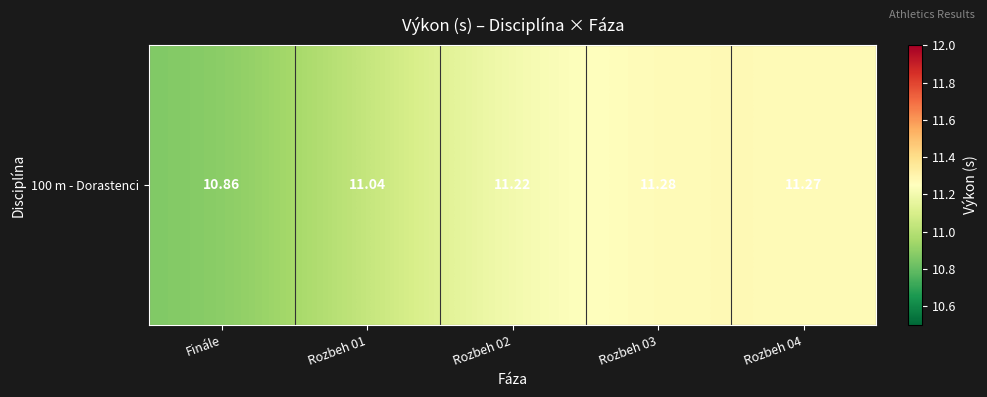

Is it true that the value at Rozbeh 04 is 11.3?

True